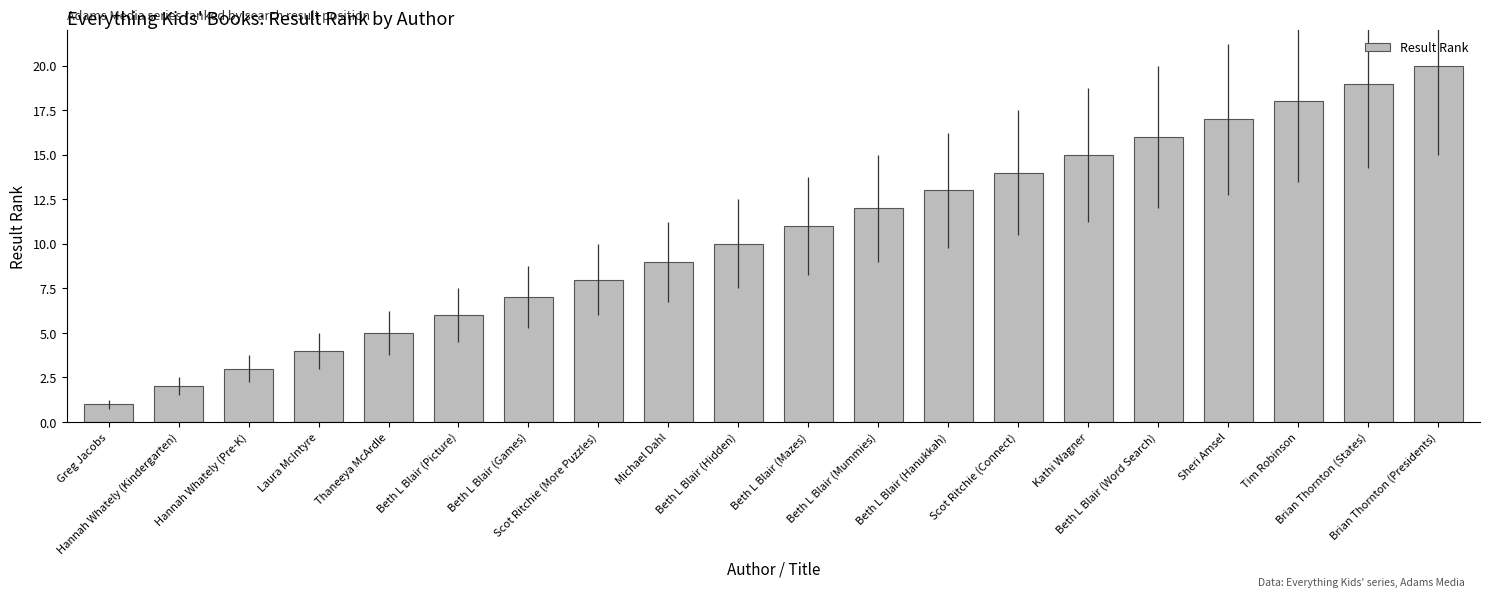

How many values are below 11?

10